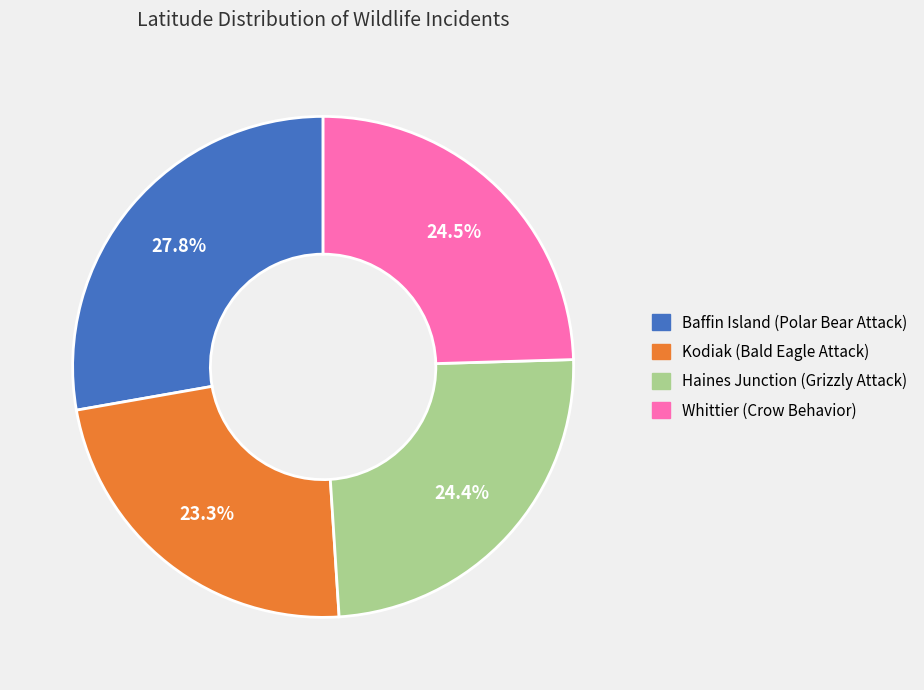

Does Whittier (Crow Behavior) account for over 50% of the chart?

No